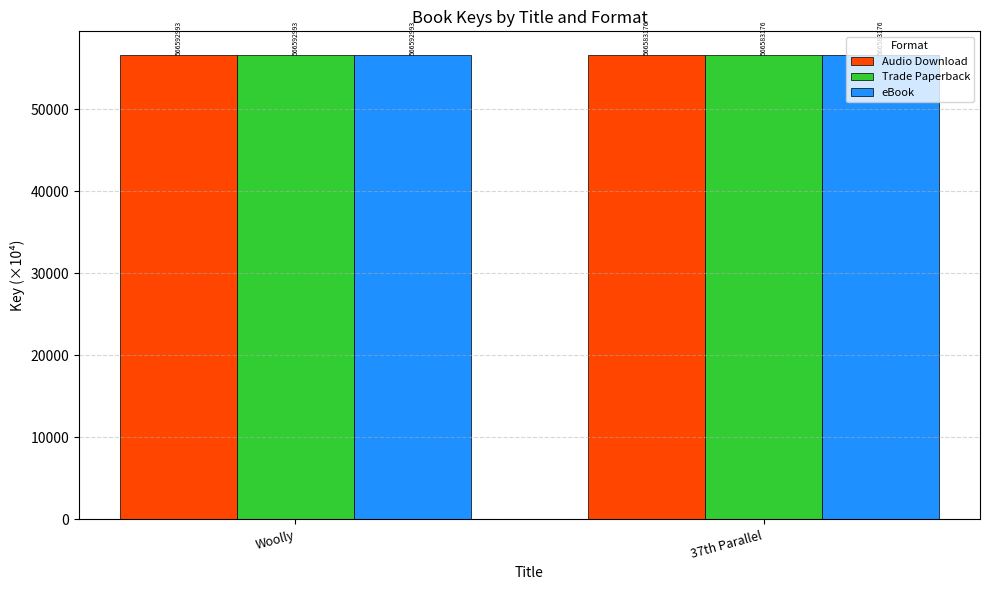

Which has a higher value, 37th Parallel or Woolly?

Woolly